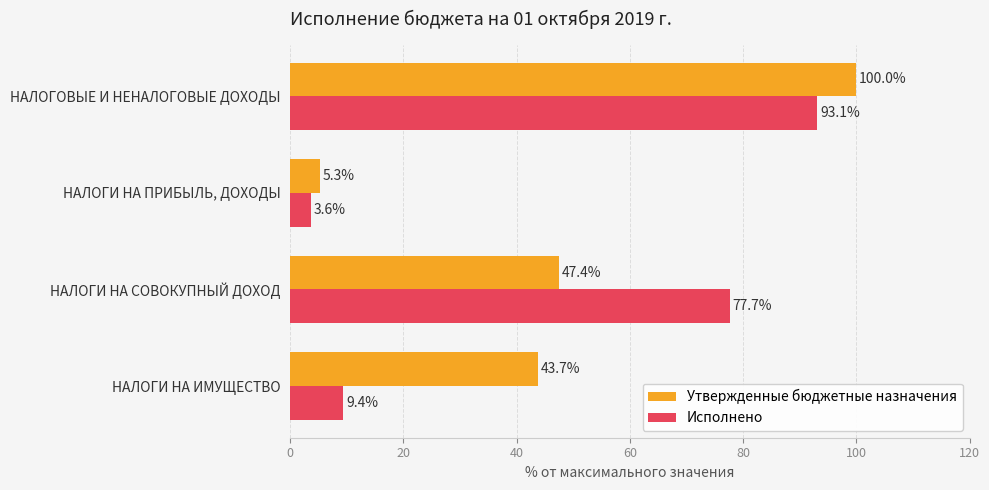

Is it true that Утвержденные бюджетные назначения equals 100.0 at НАЛОГОВЫЕ И НЕНАЛОГОВЫЕ ДОХОДЫ?

True